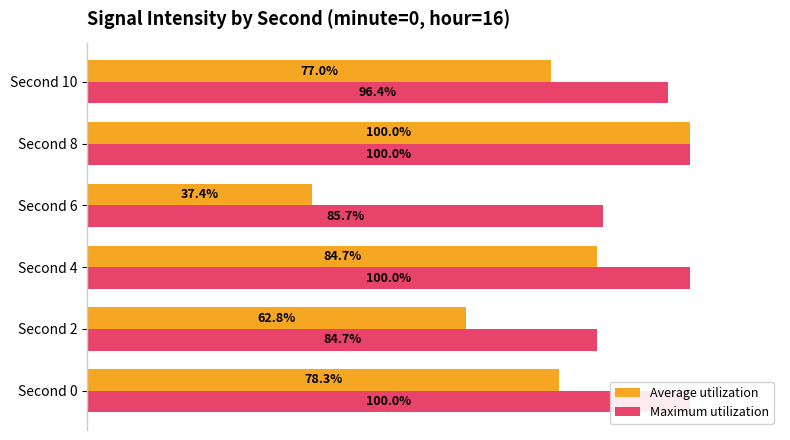

What is the value of the Average utilization bar at the 5th from the left?

100.0